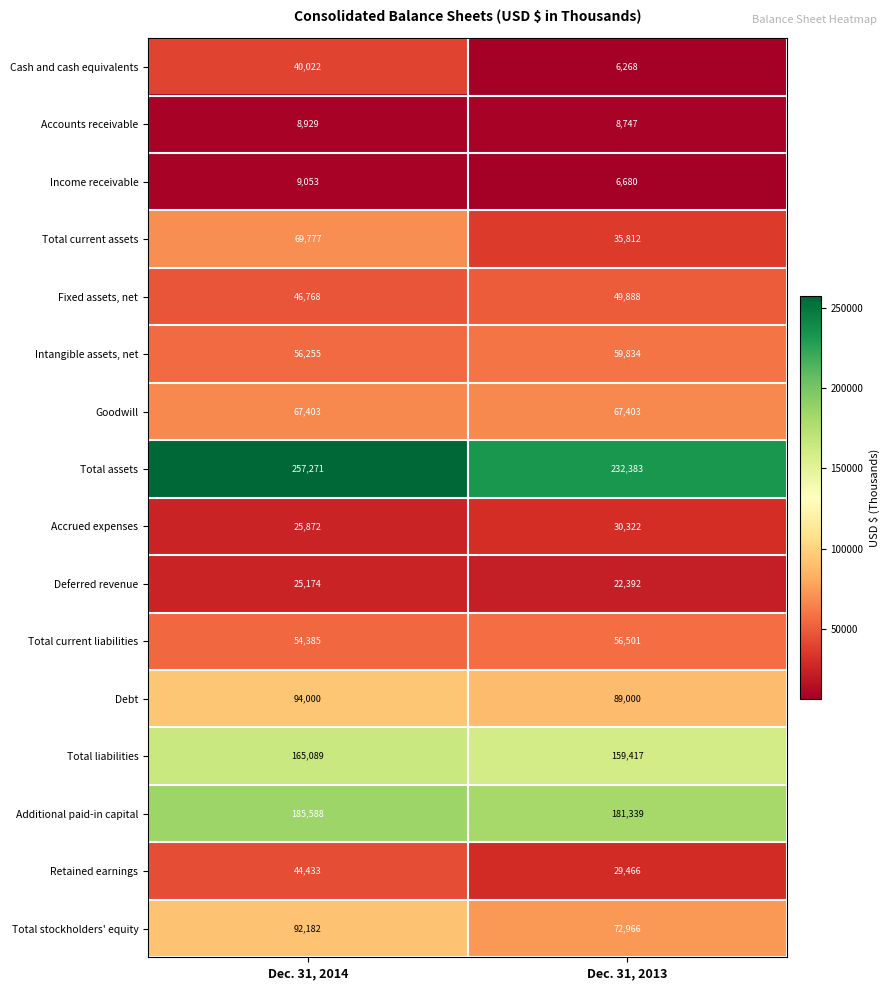

List the labels in order of Total current liabilities value, smallest first.

Dec. 31, 2014, Dec. 31, 2013